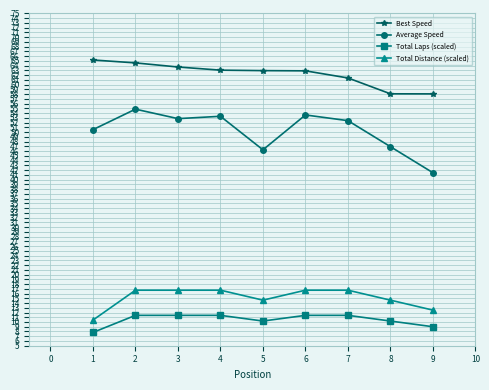

At how many categories does at least one series exceed 45?

9